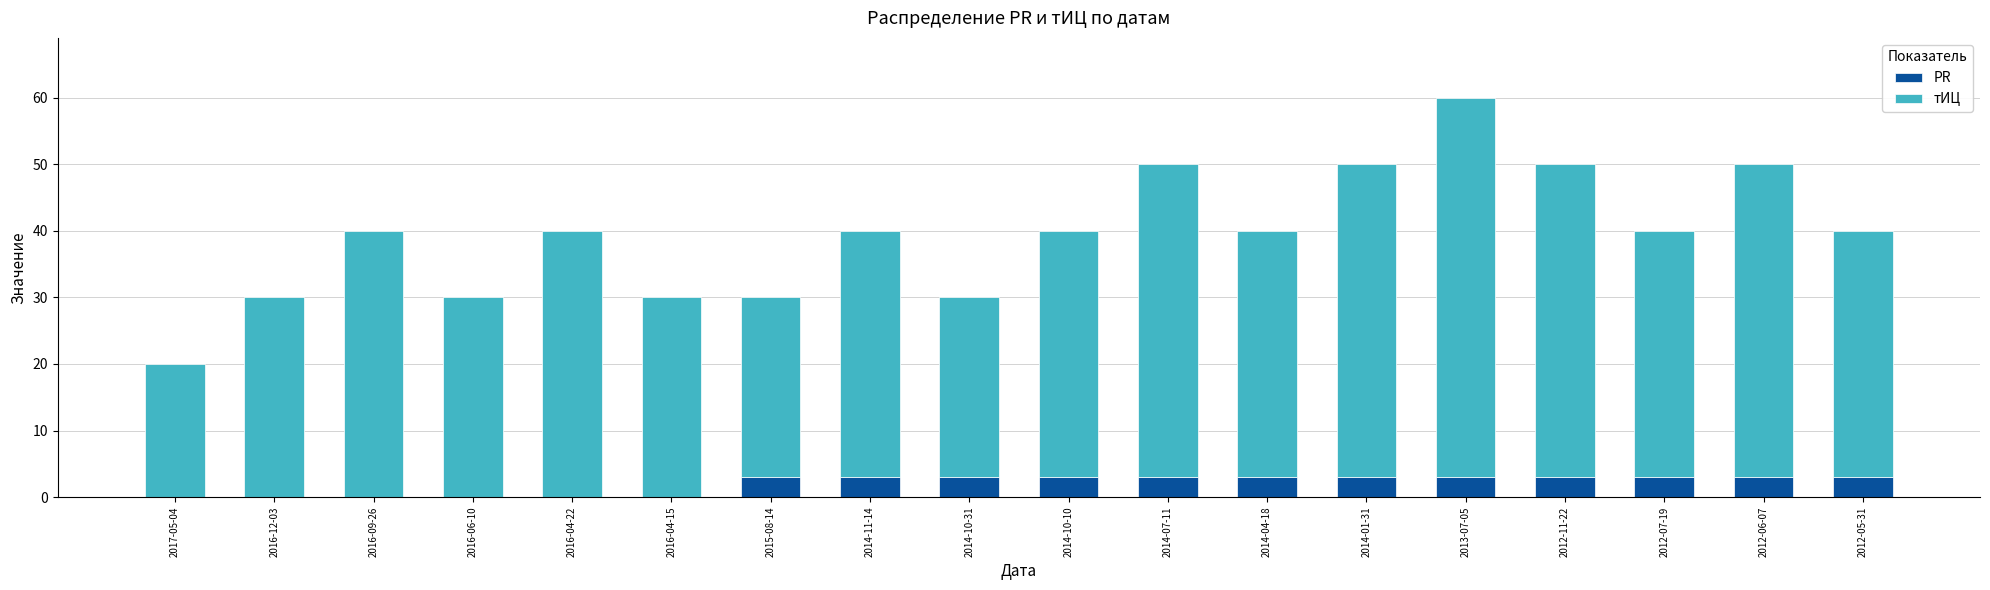

At which category is the sum across all series the highest?

2013-07-05